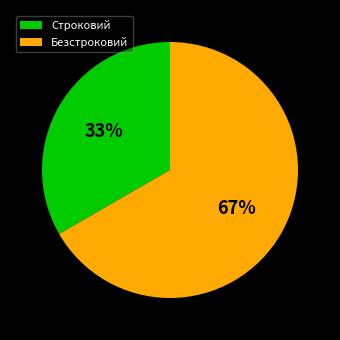

Is the sum of Строковий and Безстроковий greater than half?

Yes